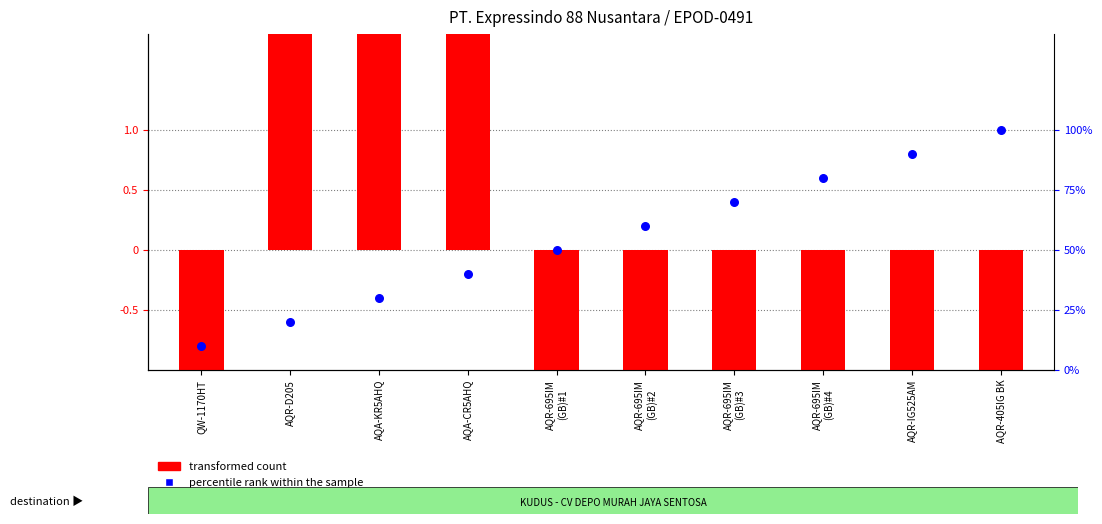

What is the total value across all series at AQR-695IM
(GB)#2?

-3.2